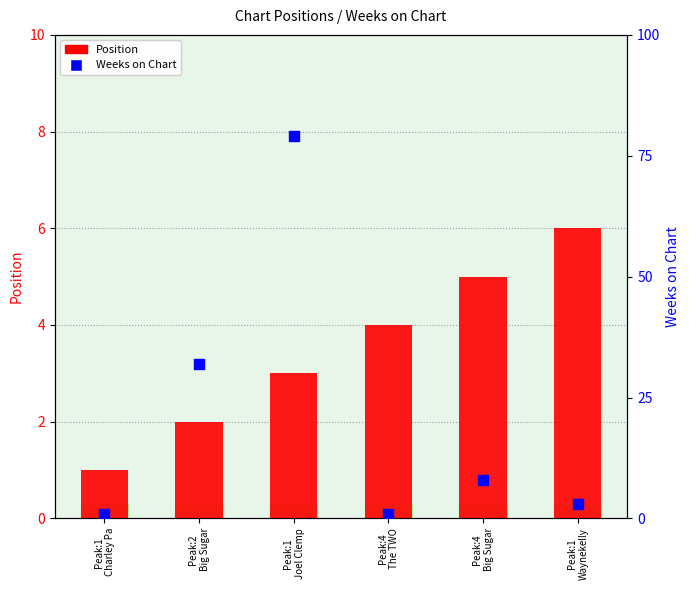

Is the value of Weeks on Chart at Peak:2
Big Sugar greater than the value of Position at Peak:1
Waynekelly?

Yes